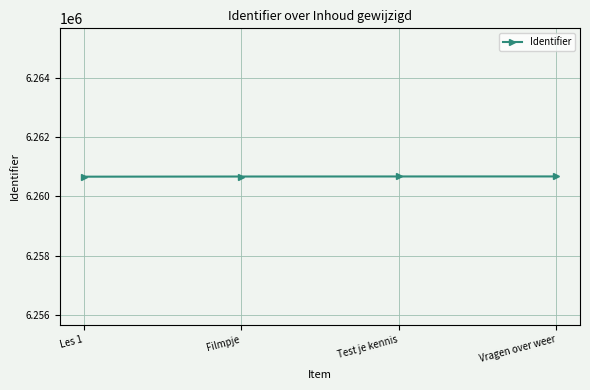

How many values are between 6260671 and 6260674?

3